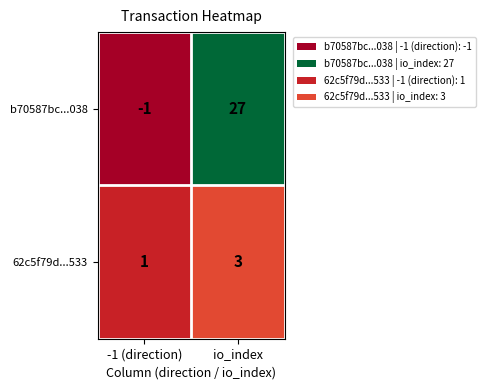

The b70587bc...038 series shows 27 at io_index. True or false?

True